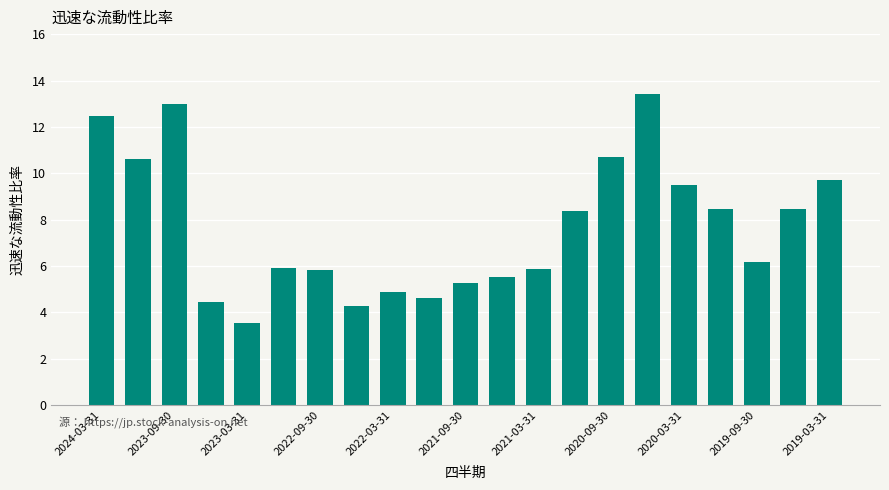

What is the value of the 19th bar from the left?

6.2